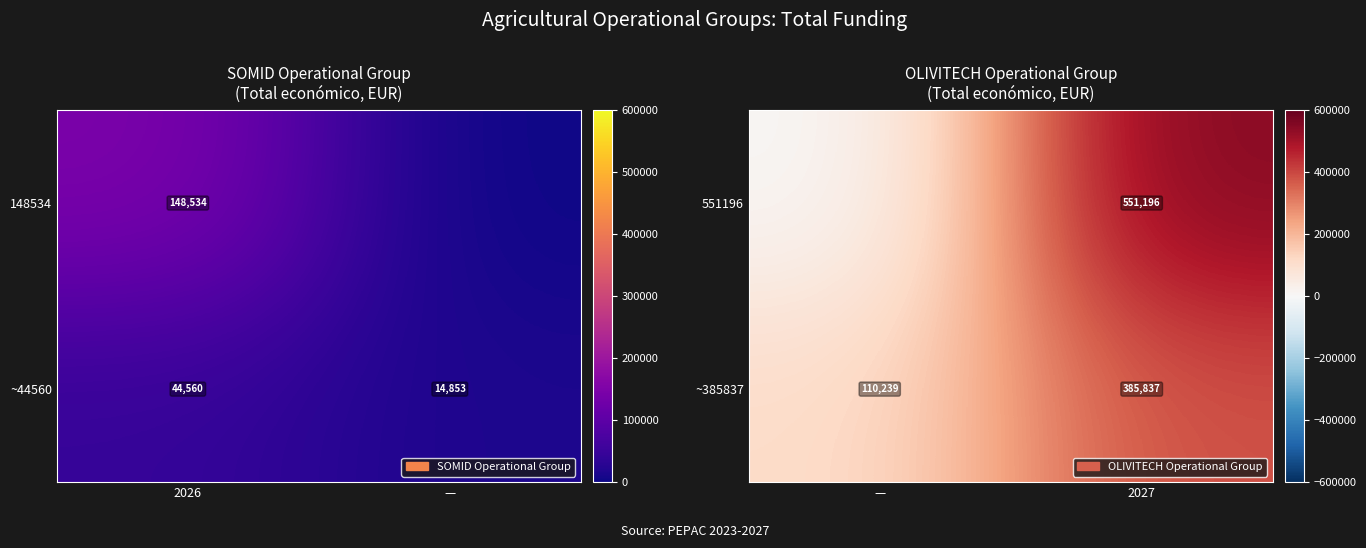

Is the value of 551196 at 2027 greater than the value of ~385837 at 2027?

Yes